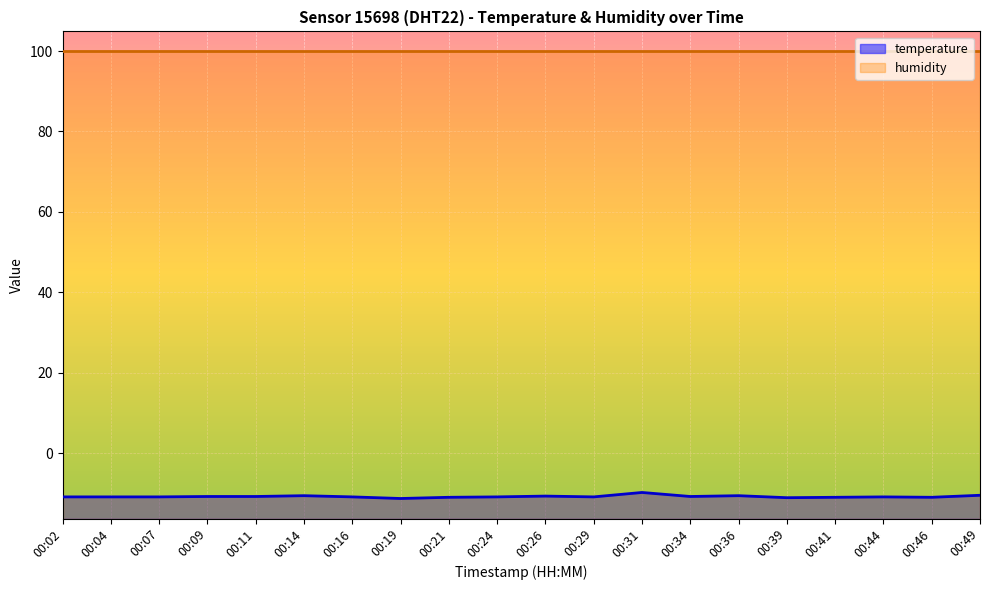

At which category does the chart reach its minimum across all series?

00:19